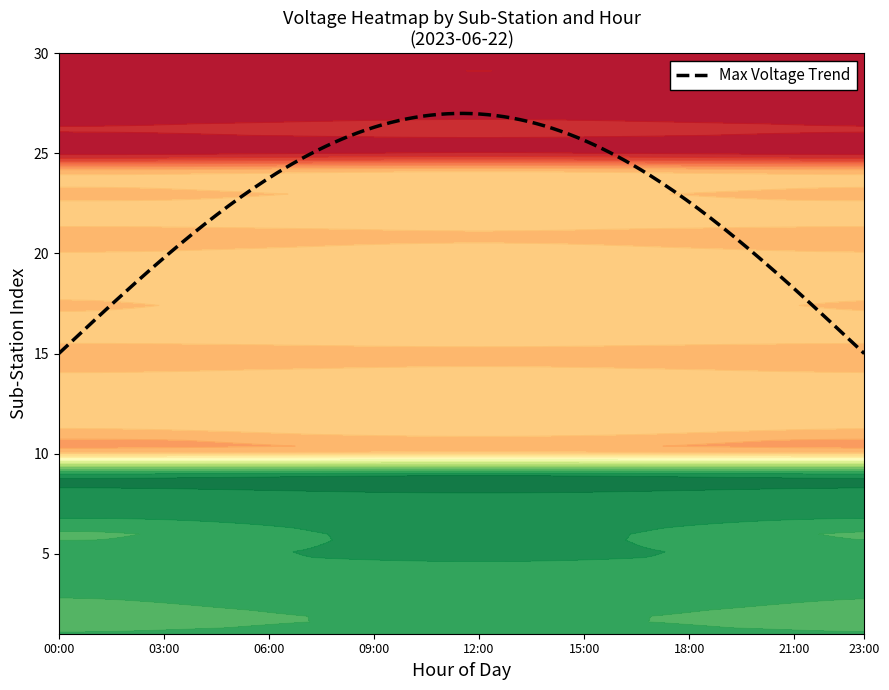

The Madunaghat_I series shows 608 at 1. True or false?

False